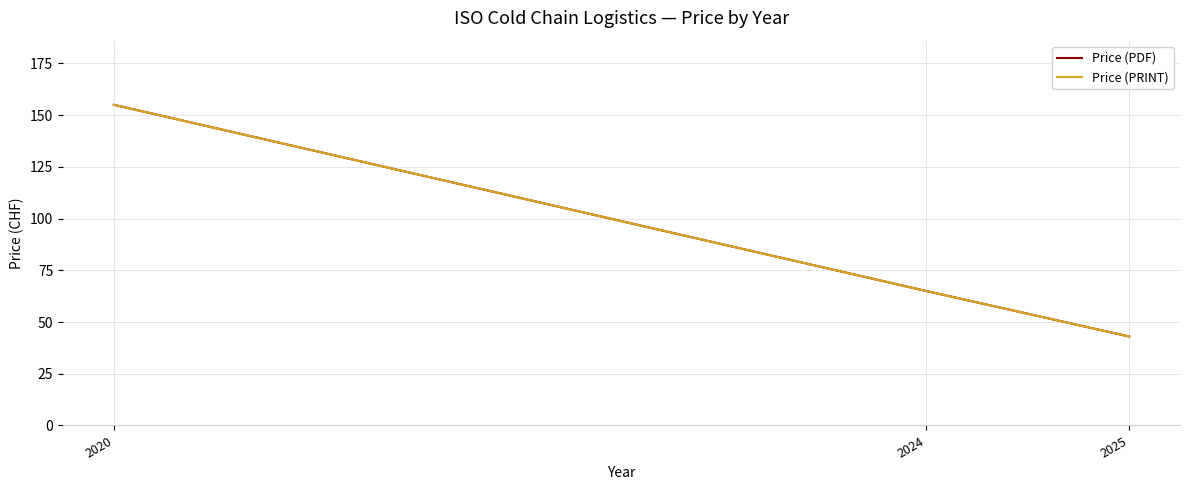

The Price (PRINT) series shows 43 at 2025. True or false?

True